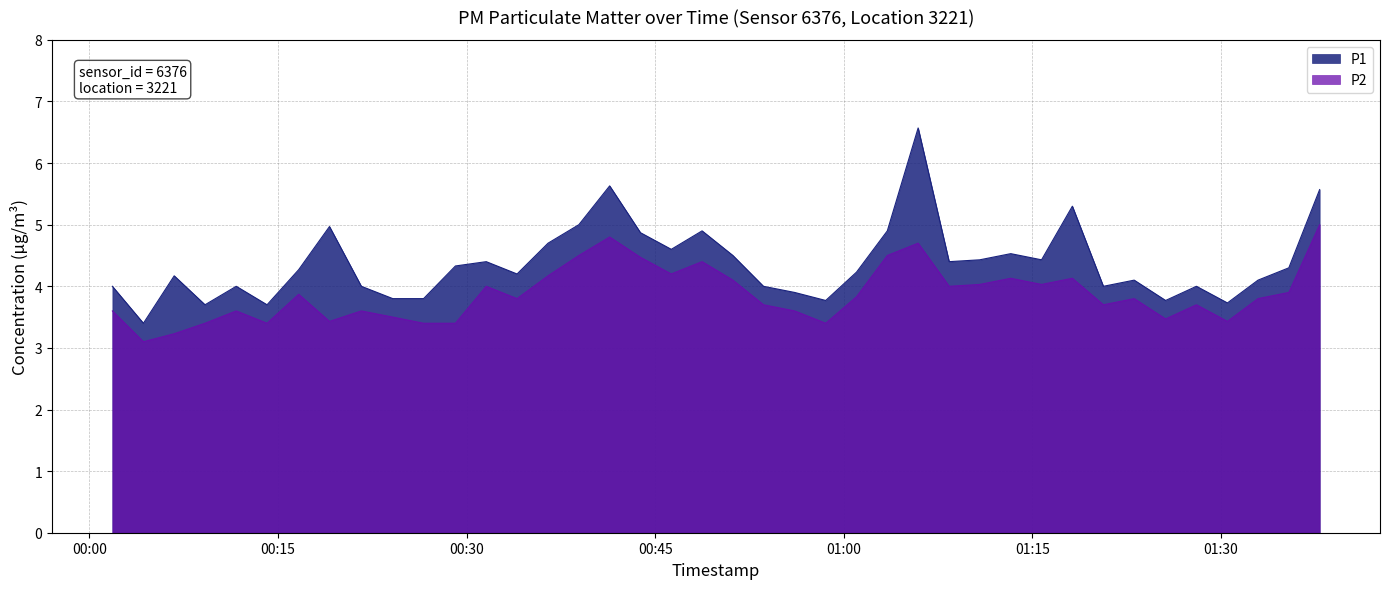

List the series in order of their overall mean, lowest first.

P2, P1